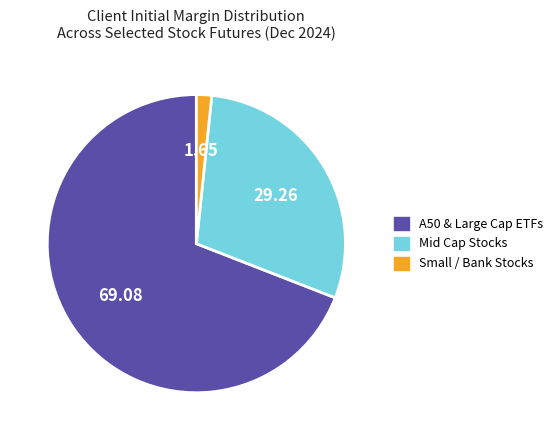

Does any single category account for the majority?

Yes